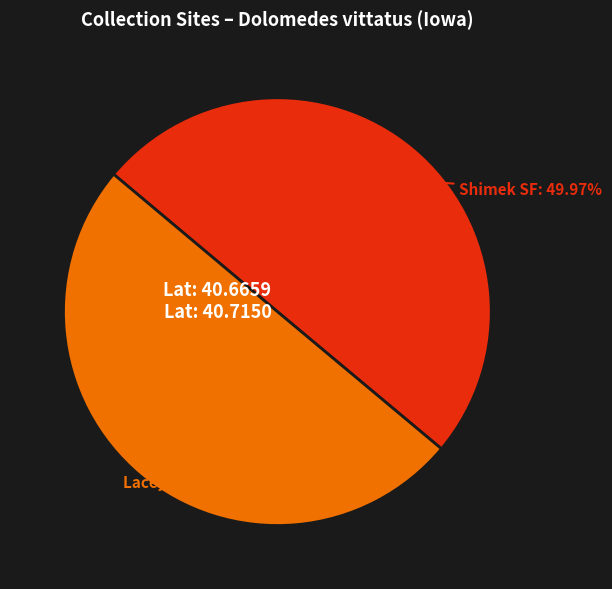

Does any single category account for the majority?

Yes